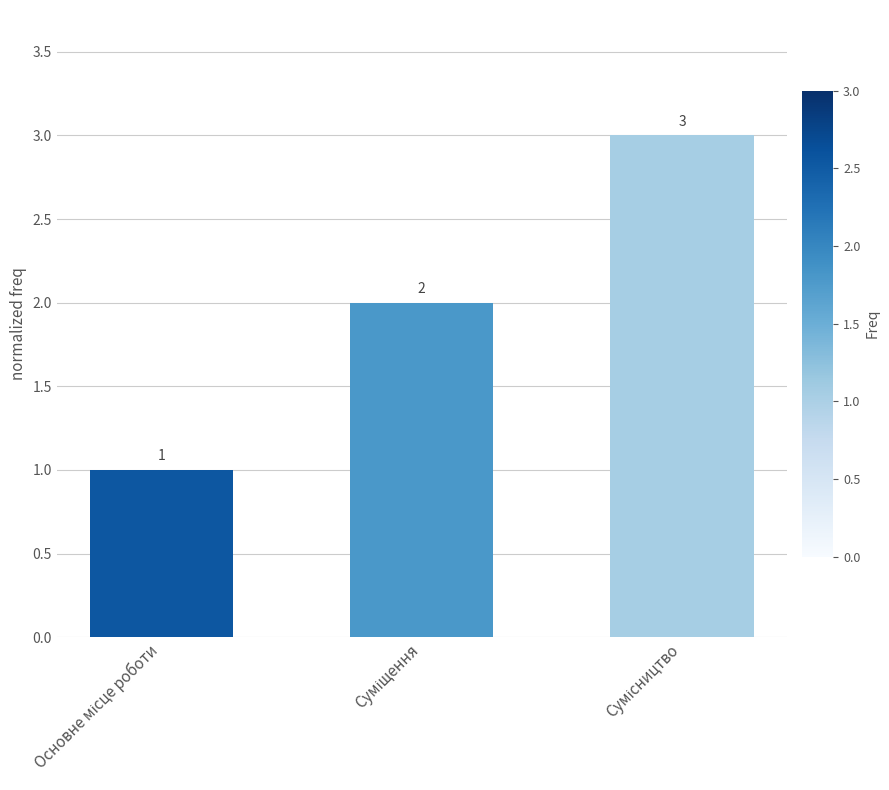

Reading left to right, extract all data points from this chart.

1	2	3